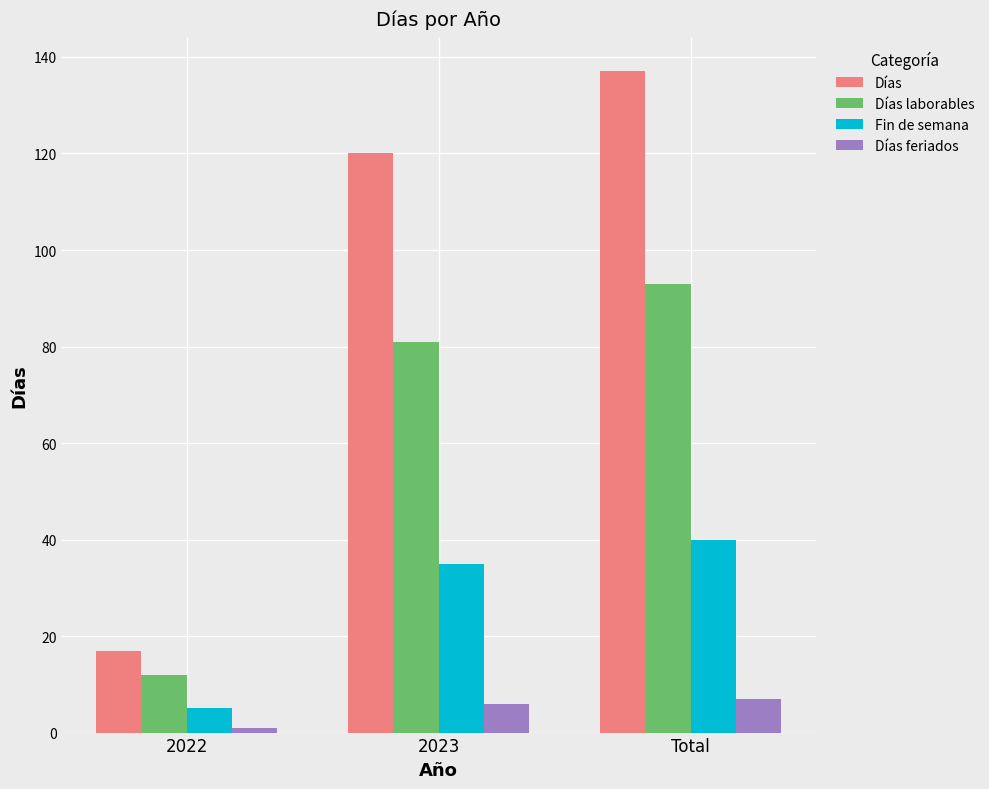

Reading left to right, transcribe all the data shown in this chart.

Días: 17	120	137
Días laborables: 12	81	93
Fin de semana: 5	35	40
Días feriados: 1	6	7